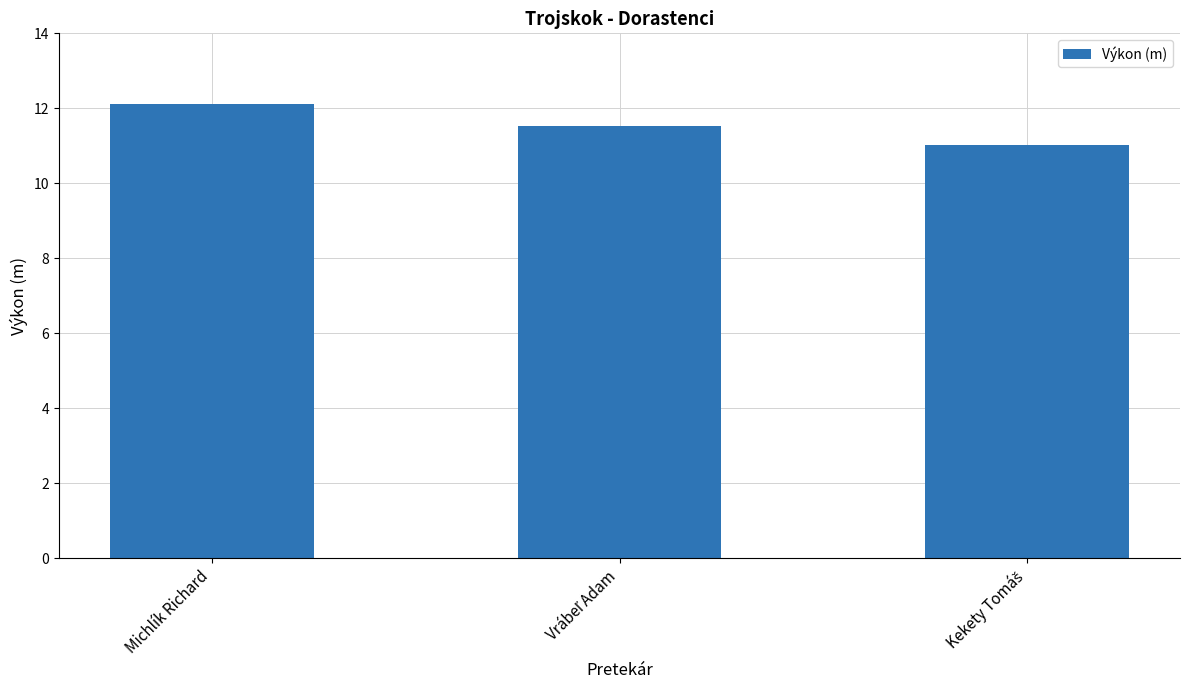

Are the bars grouped side by side (vs. stacked)?

No